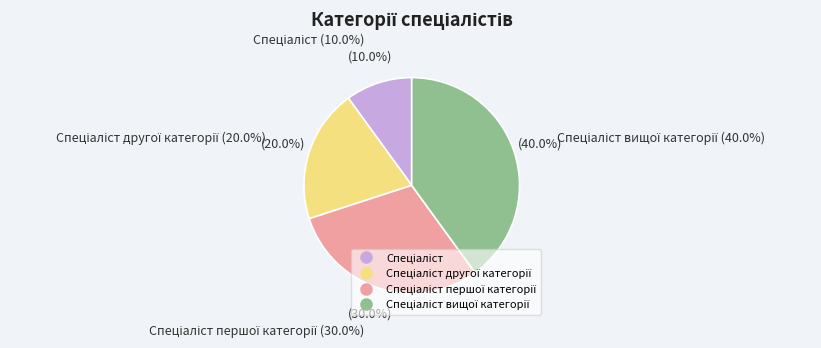

Does any single category account for the majority?

No